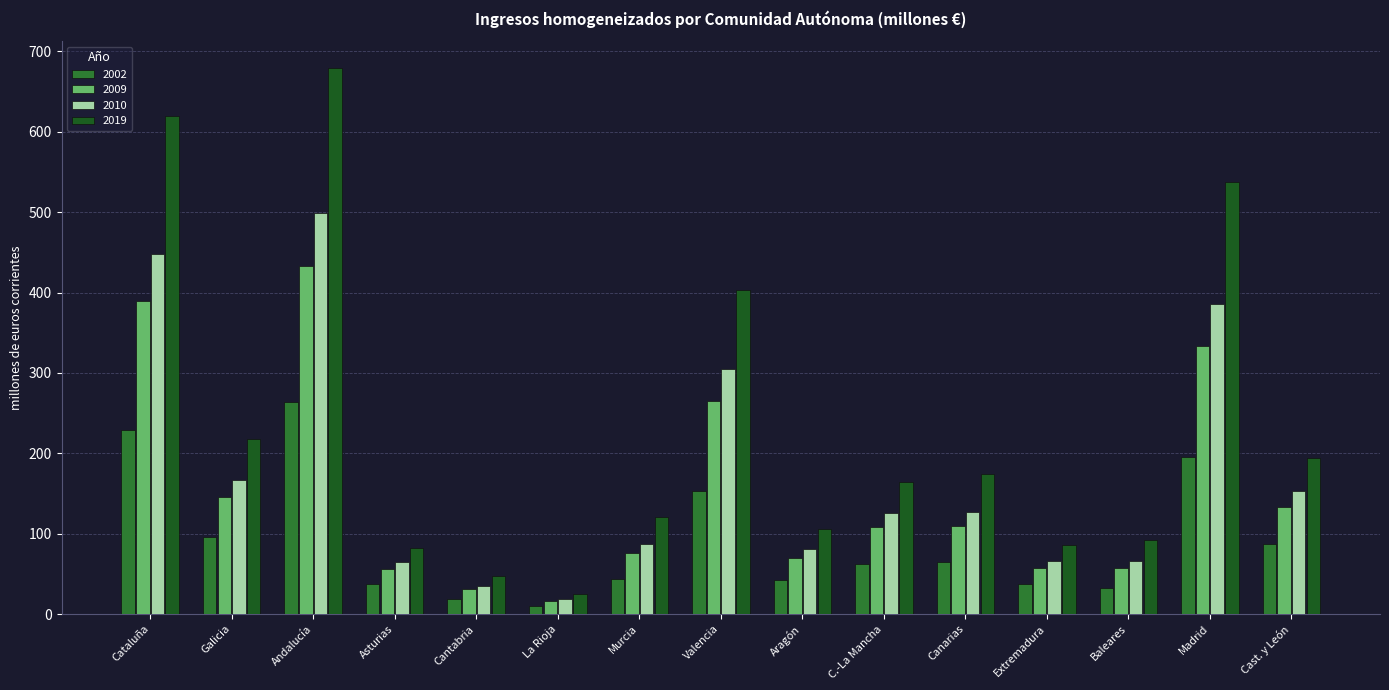

What is the sum of the 2002 values at Baleares and Aragón?

75.2